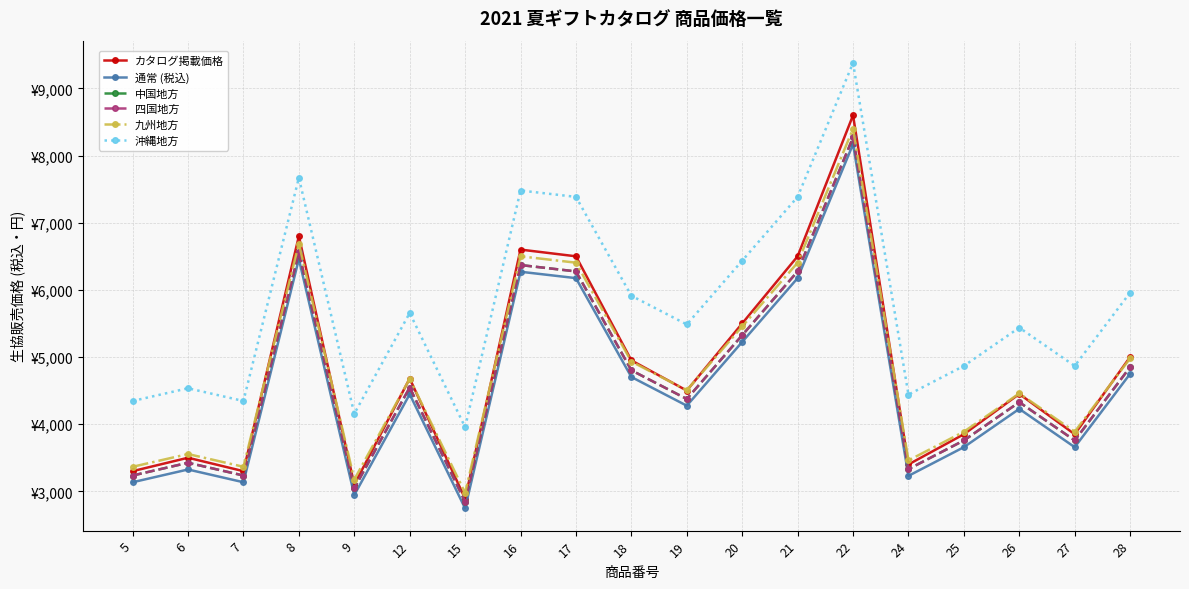

Which series changed the most between 6 and 25?

カタログ掲載価格